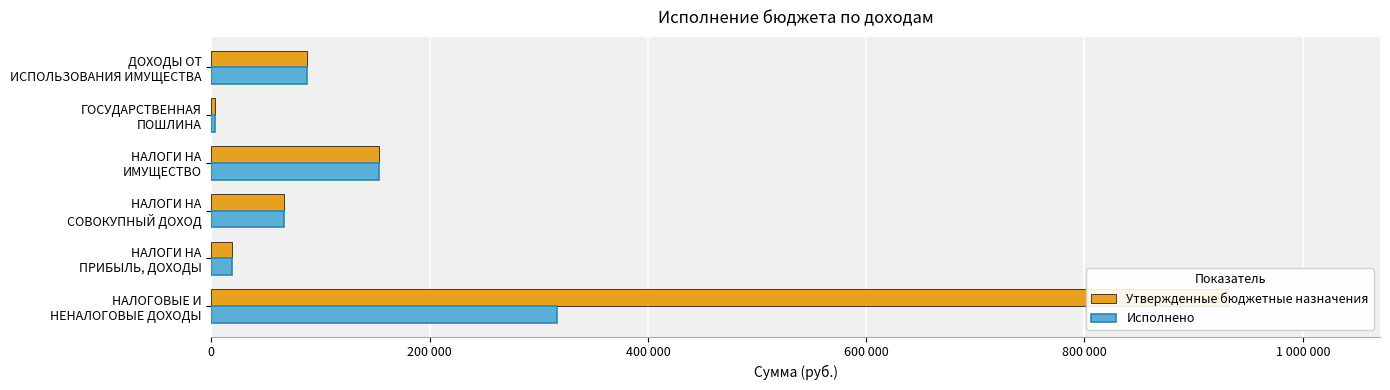

List the series in order of their overall mean, highest first.

Утвержденные бюджетные назначения, Исполнено